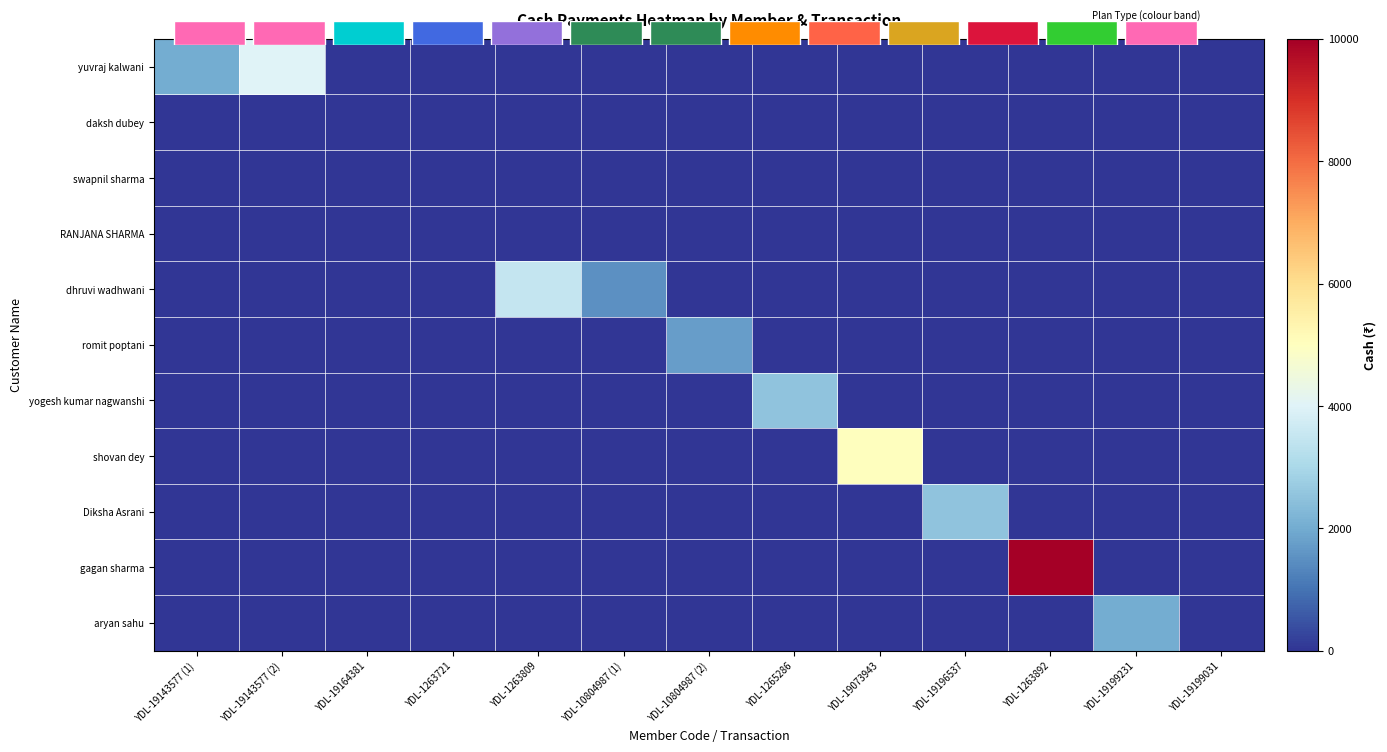

List the series in order of their peak value, highest first.

gagan sharma, shovan dey, yuvraj kalwani, dhruvi wadhwani, yogesh kumar nagwanshi, Diksha Asrani, aryan sahu, romit poptani, daksh dubey, swapnil sharma, RANJANA SHARMA